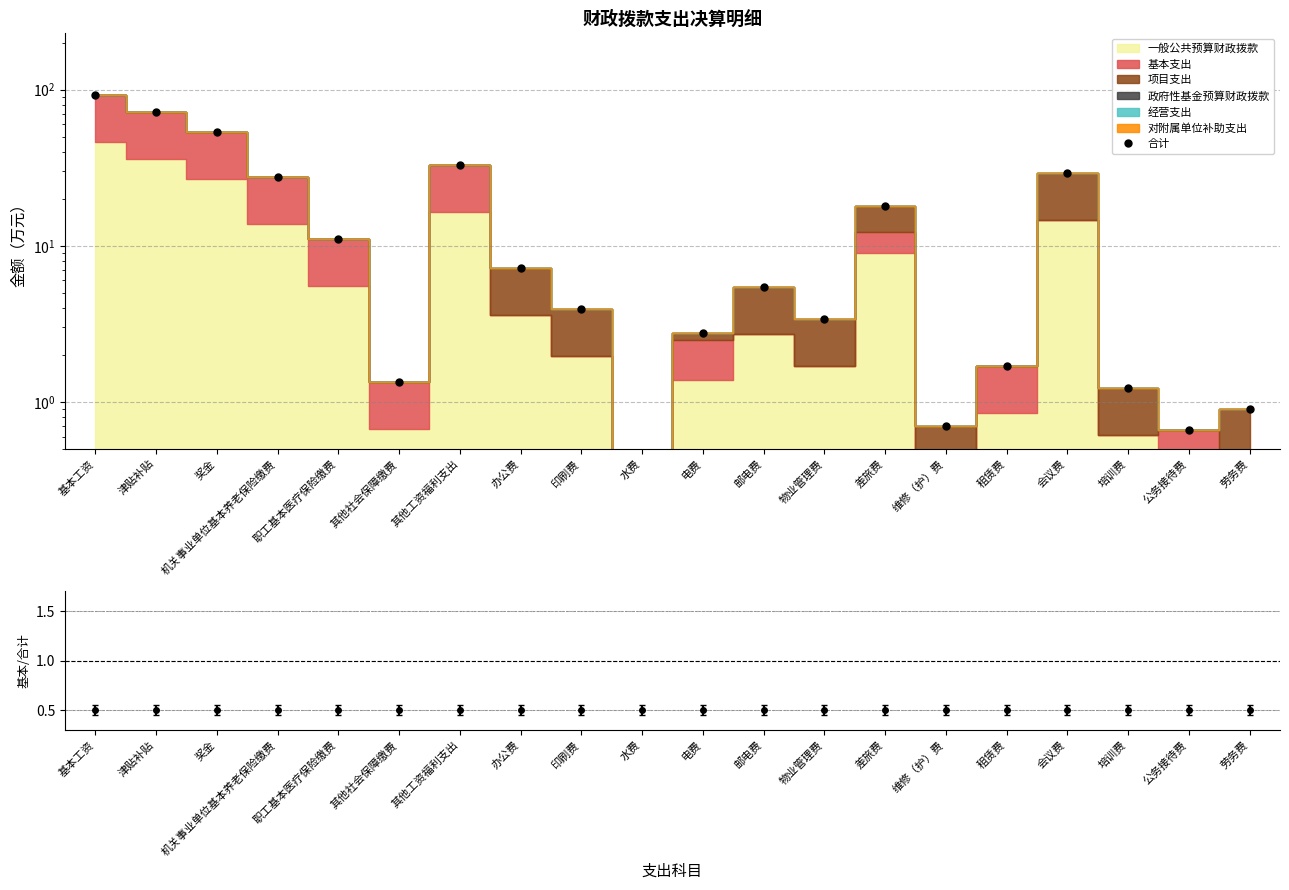

What is the minimum value shown in the chart?

0.2